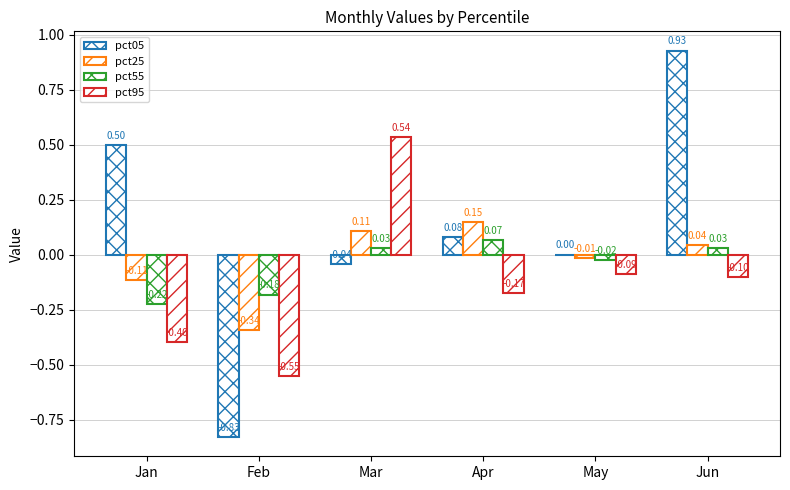

How many positive values does the pct55 series have?

3